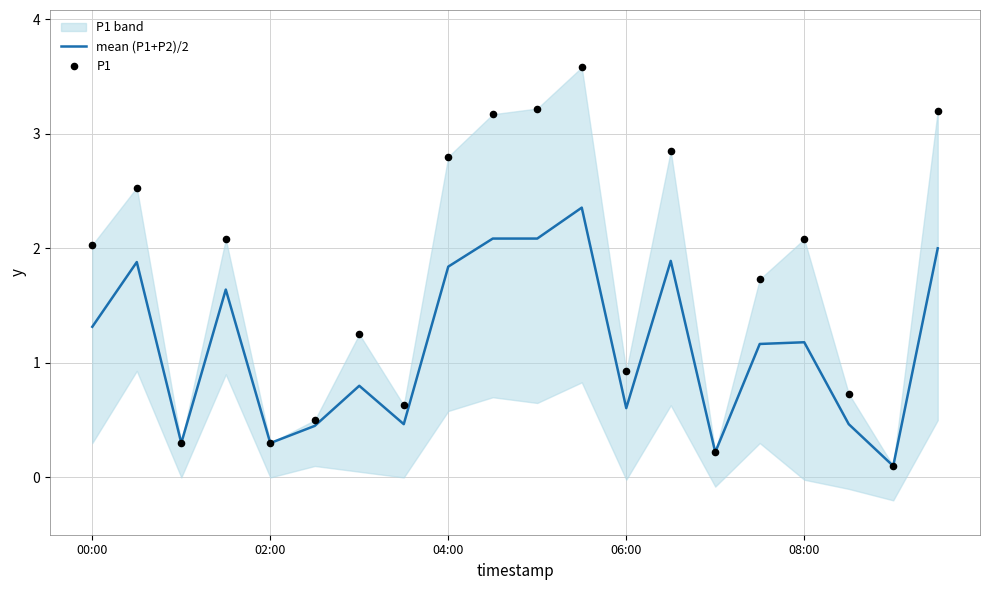

The value of mean (P1+P2)/2 at 02:00 is 0.3. True or false?

True